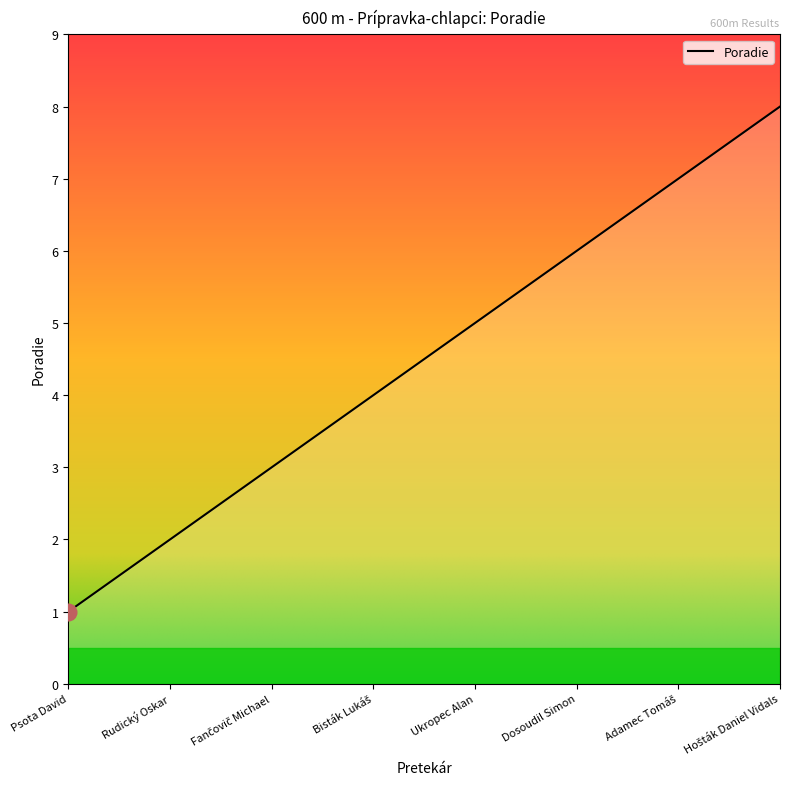

True or false: the data has more than 0 interior local peaks.

False